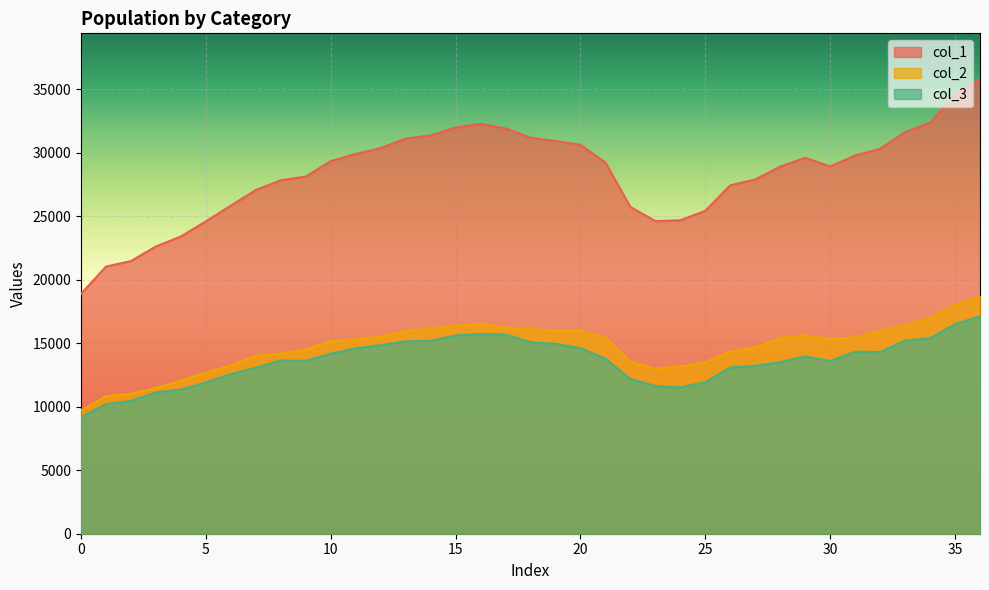

What is the smallest value displayed?

9177